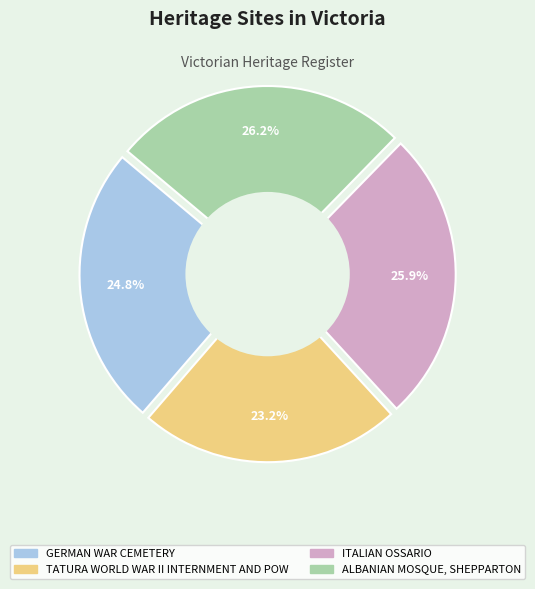

To the nearest percent, what portion does TATURA WORLD WAR II INTERNMENT AND POW represent?

23%